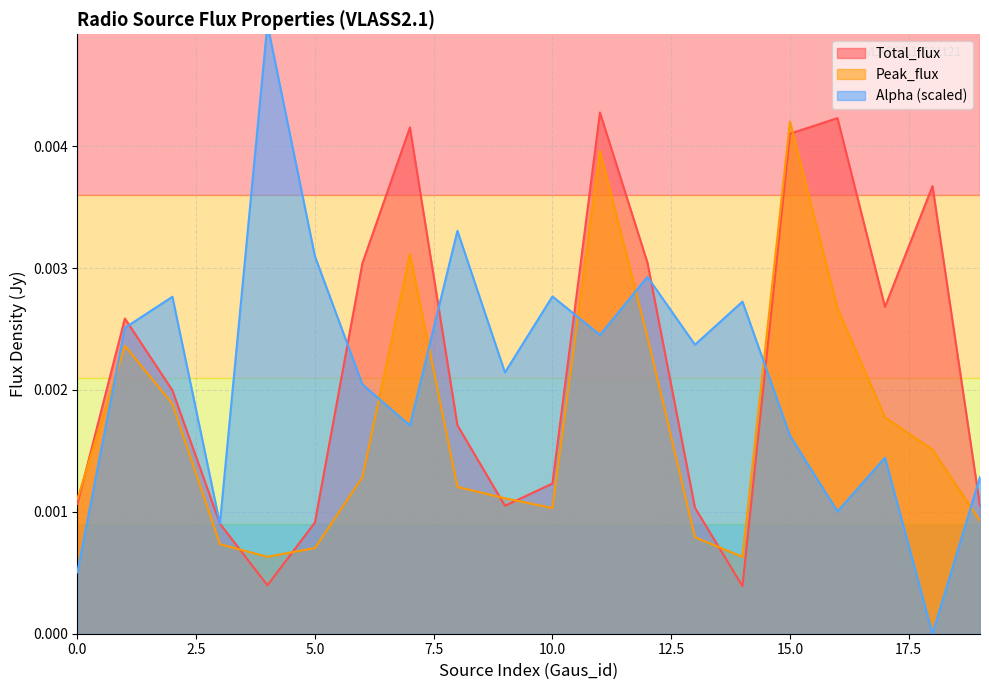

Is it true that Alpha equals 0.0 at 0?

False